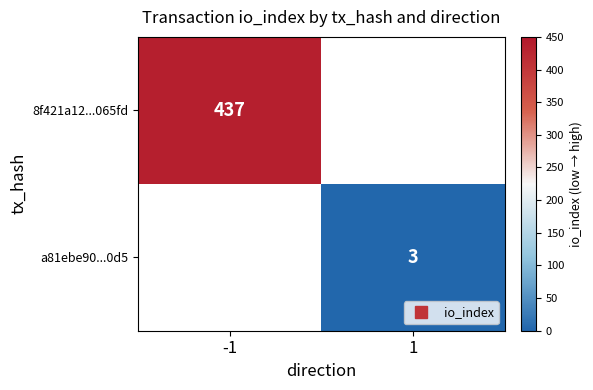

At which category does the chart reach its peak across all series?

-1